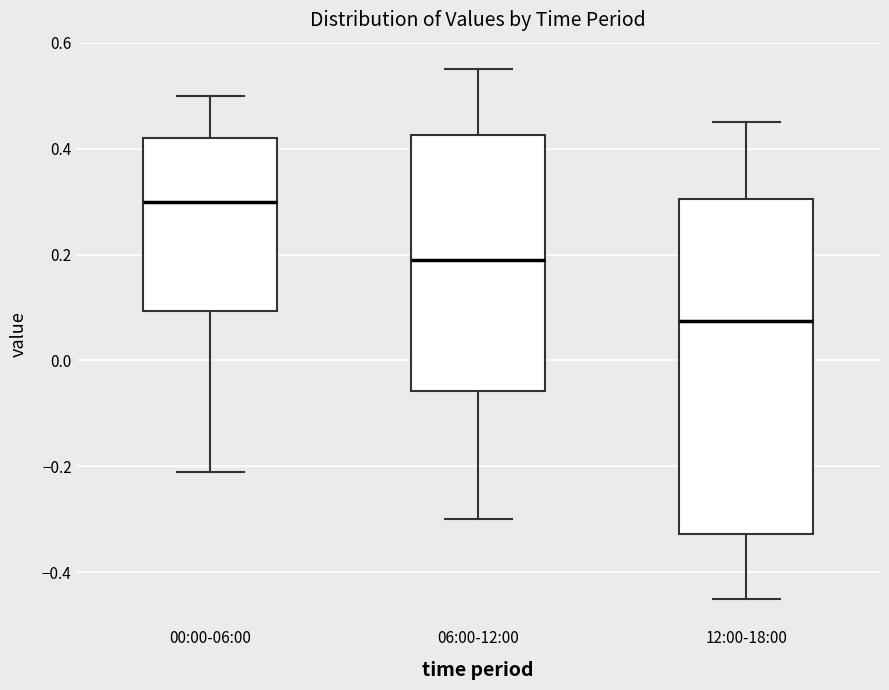

Where does the upper whisker of the box for 12:00-18:00 end on the y-axis? The values are not printed on the chart, so give them approximately, as read against the axis.

0.46